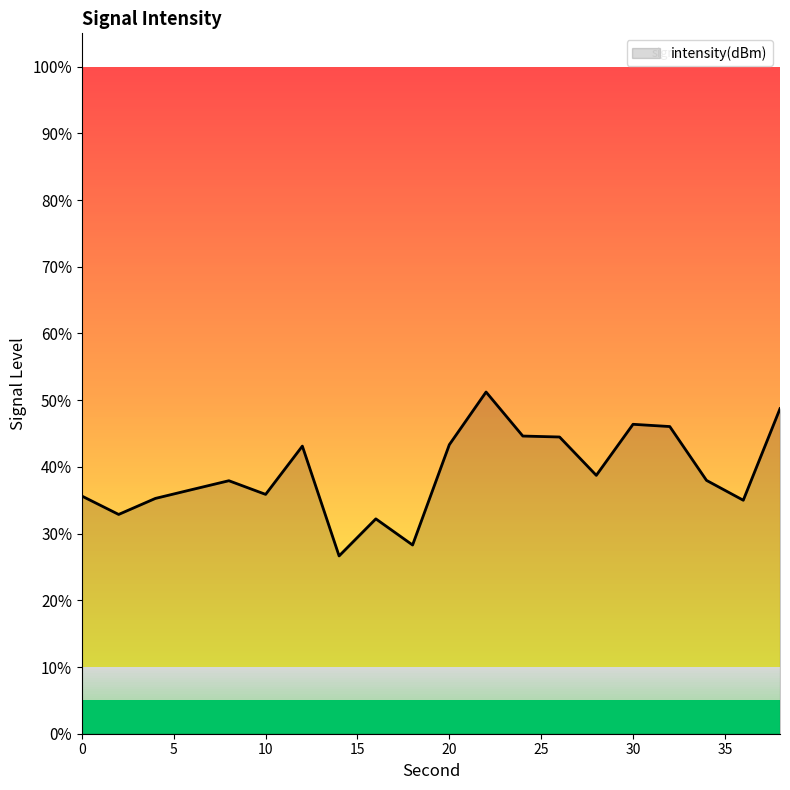

What is the greatest value displayed?

51.2